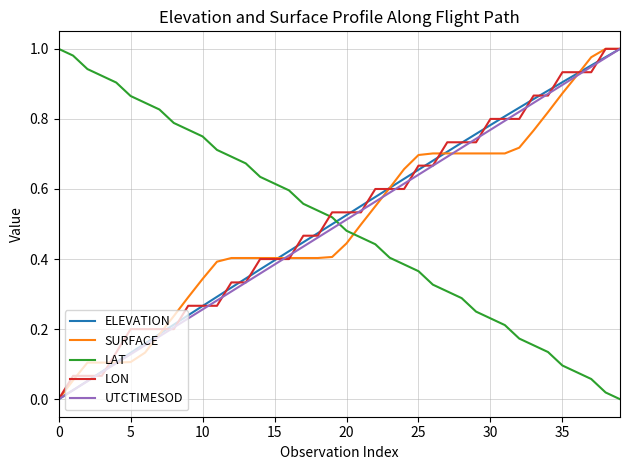

How many intersections are there between SURFACE and LAT?

1